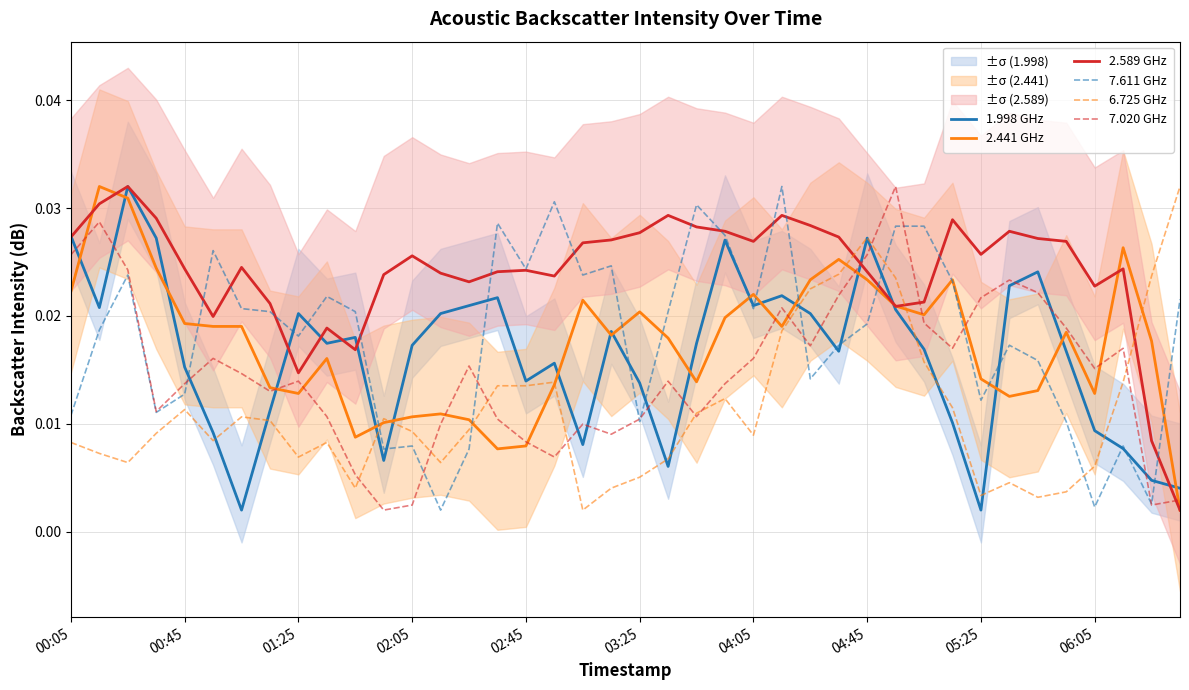

True or false: 6.725 GHz and 7.611 GHz cross at least once.

True